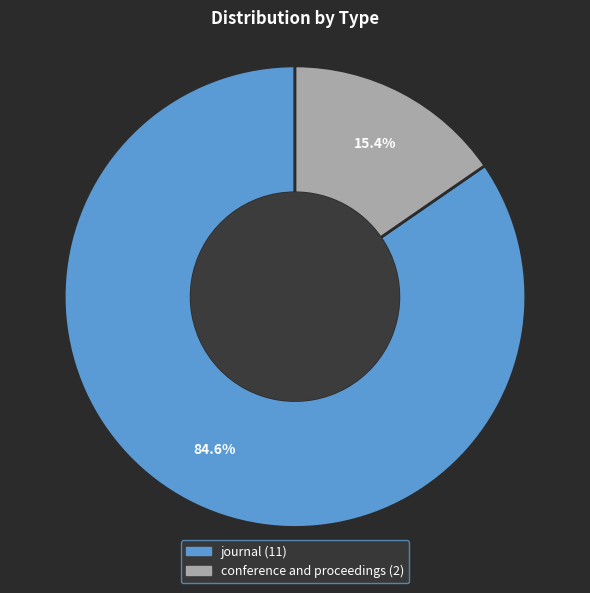

How many slices are in this pie chart?

2